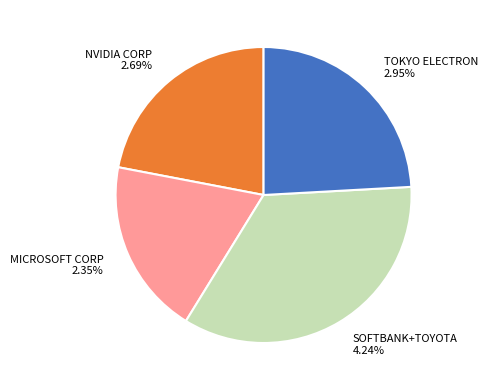

Which has a higher value, MICROSOFT CORP or TOKYO ELECTRON LTD?

TOKYO ELECTRON LTD